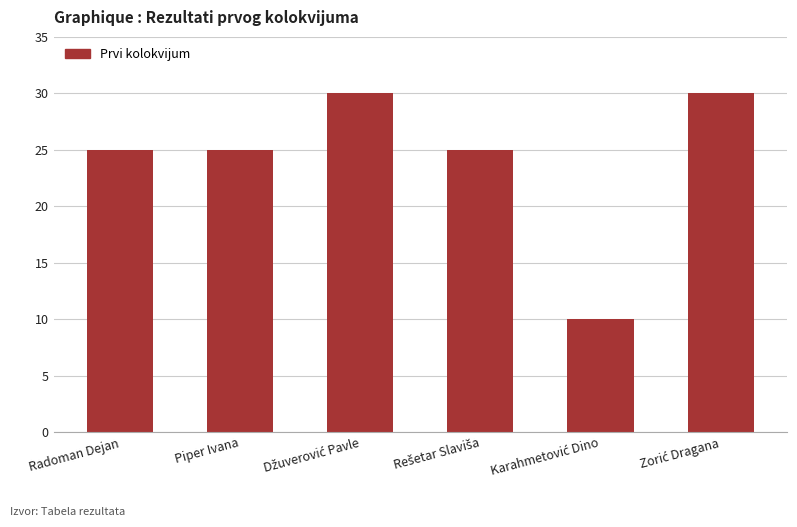

What position from the left is Piper Ivana?

2